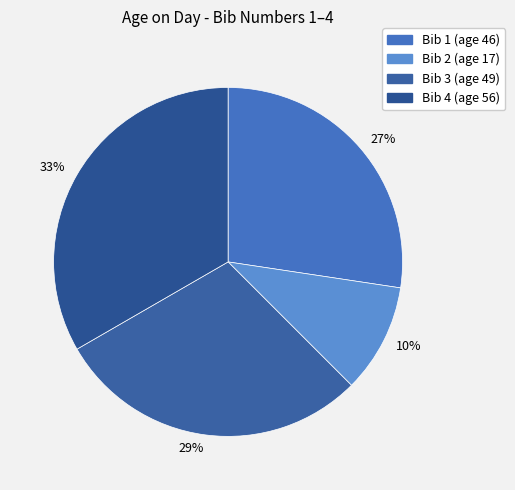

How many segments does this pie chart have?

4